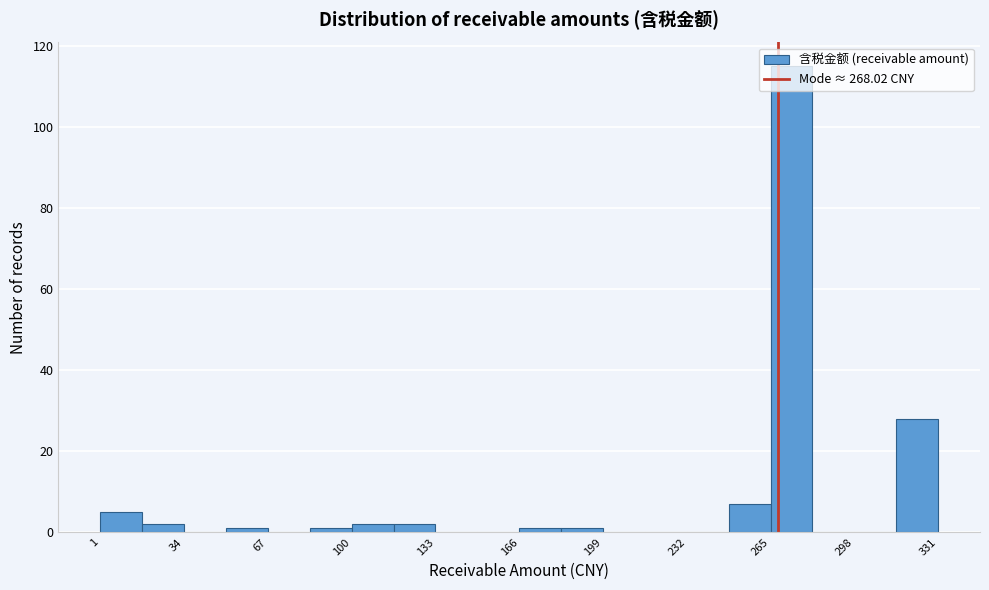

Read against the x-axis, roughly where is the centre of the tallest bar?

275